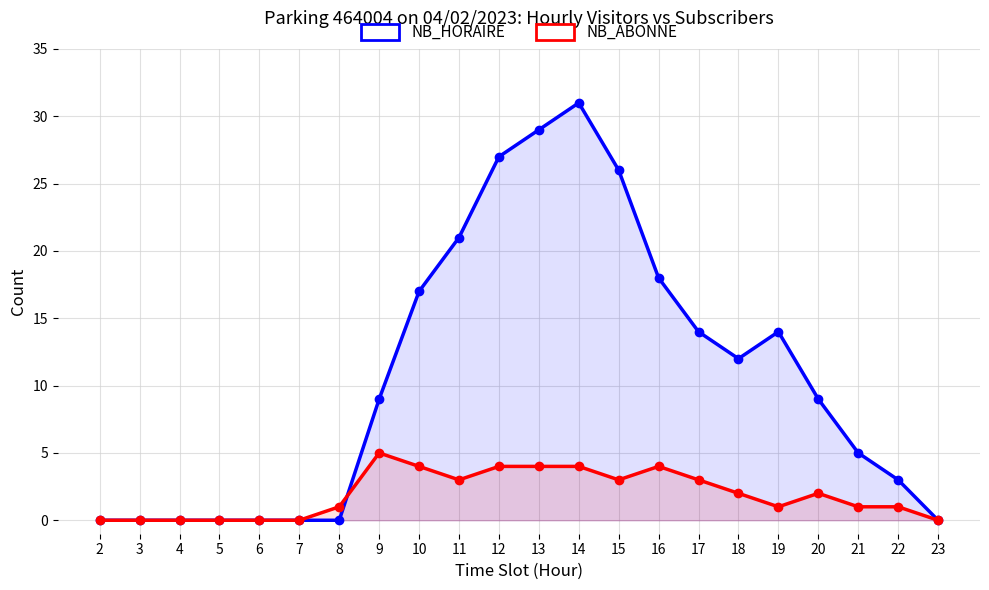

In NB_ABONNE, how many points are higher than both neighbors (excluding endpoints)?

3